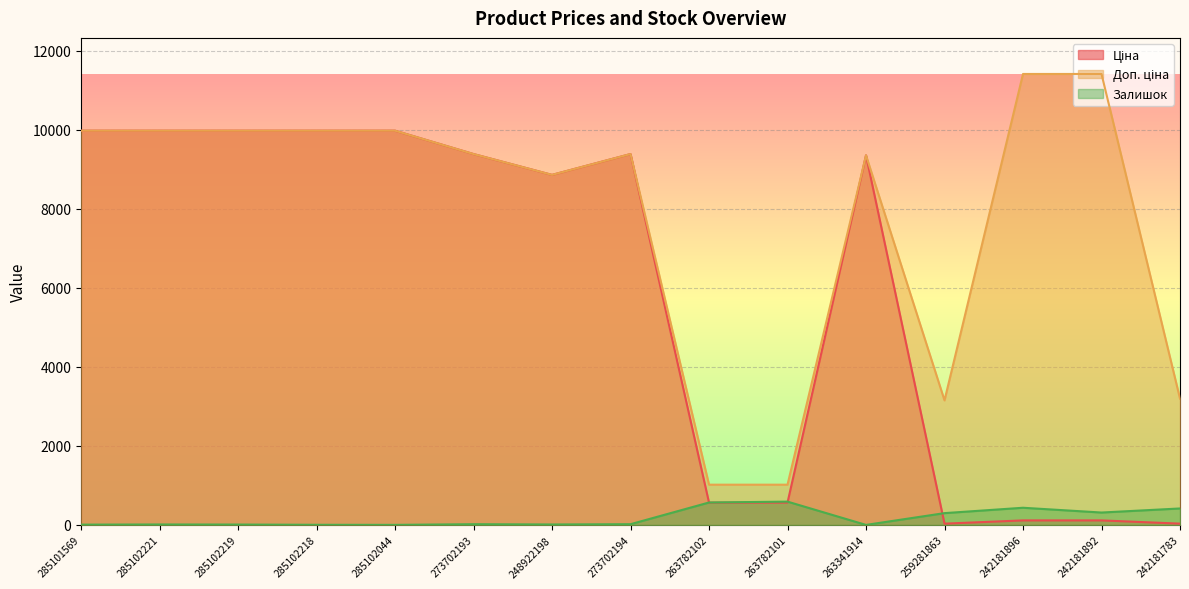

What is the total value across all series at 285102044?

19951.0